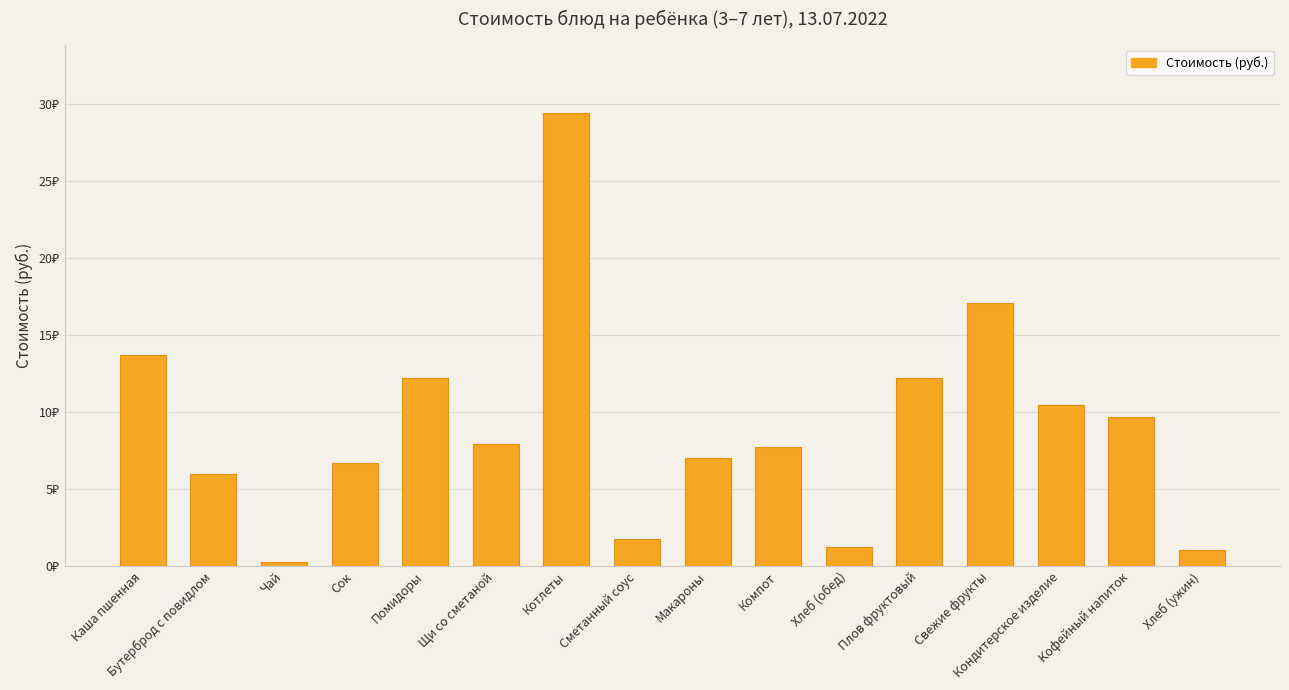

What is the greatest value displayed?

29.4